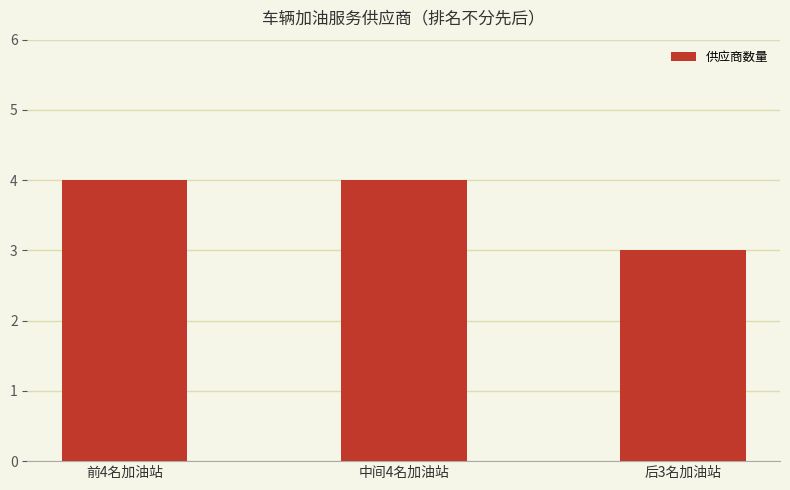

What is the change in value from 中间4名加油站 to 后3名加油站?

-1